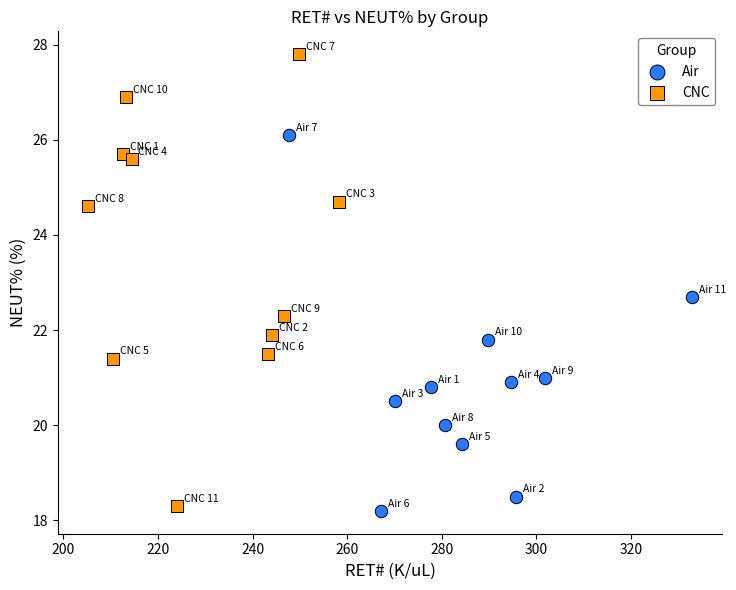

Which series reaches the maximum Y coordinate?

CNC